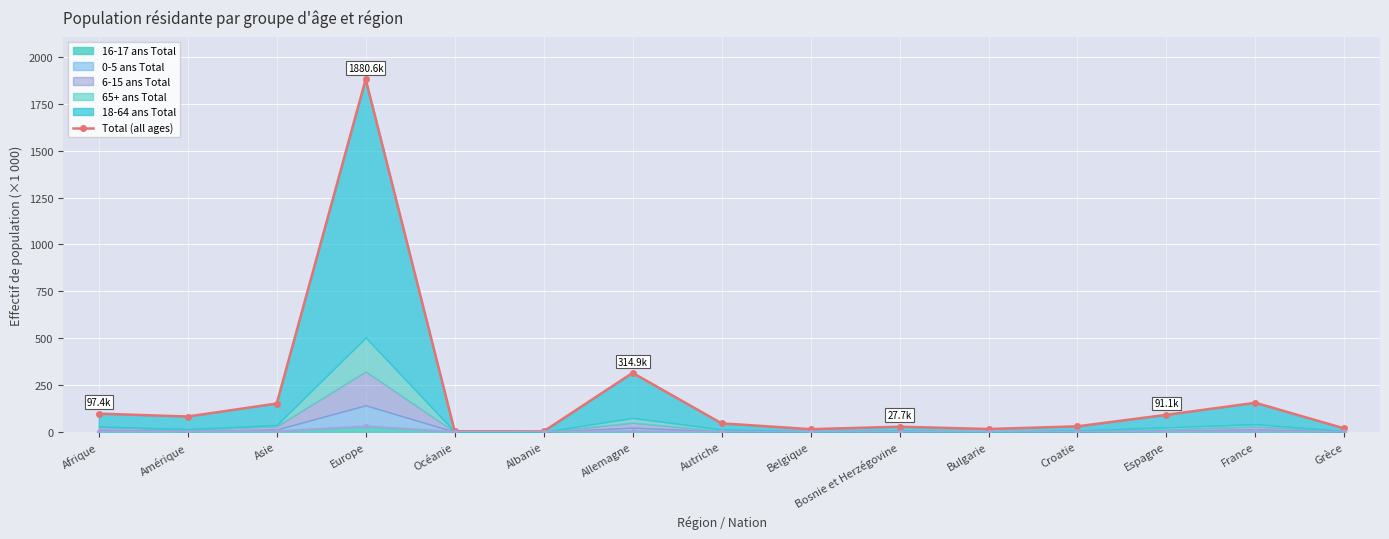

List the labels in order of value, smallest first.

Albanie, Océanie, Belgique, Bulgarie, Grèce, Bosnie et Herzégovine, Croatie, Autriche, Amérique, Espagne, Afrique, Asie, France, Allemagne, Europe